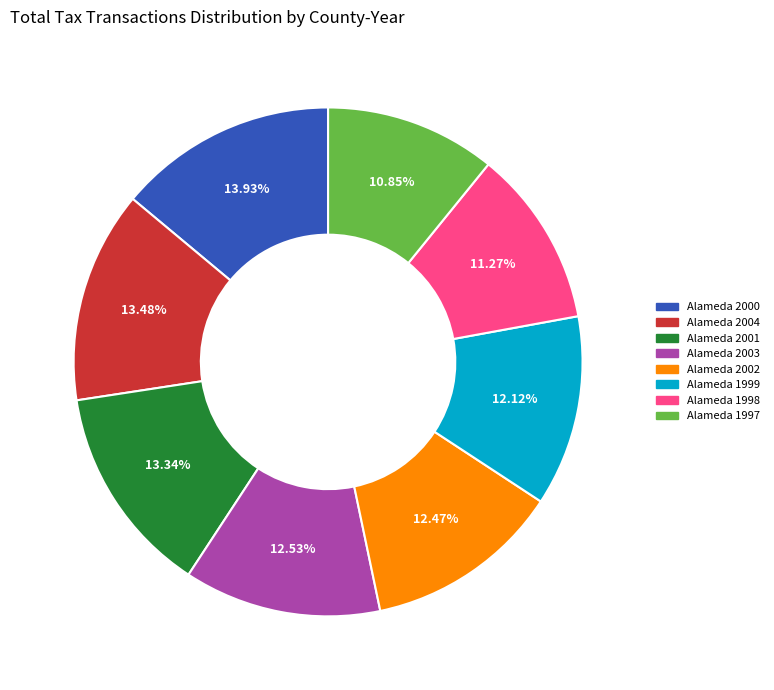

Does any single category account for the majority?

No